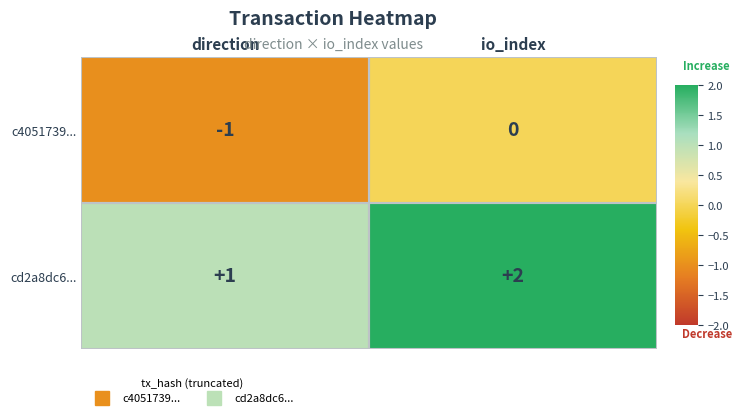

True or false: c4051739... has a value of -2 at direction.

False